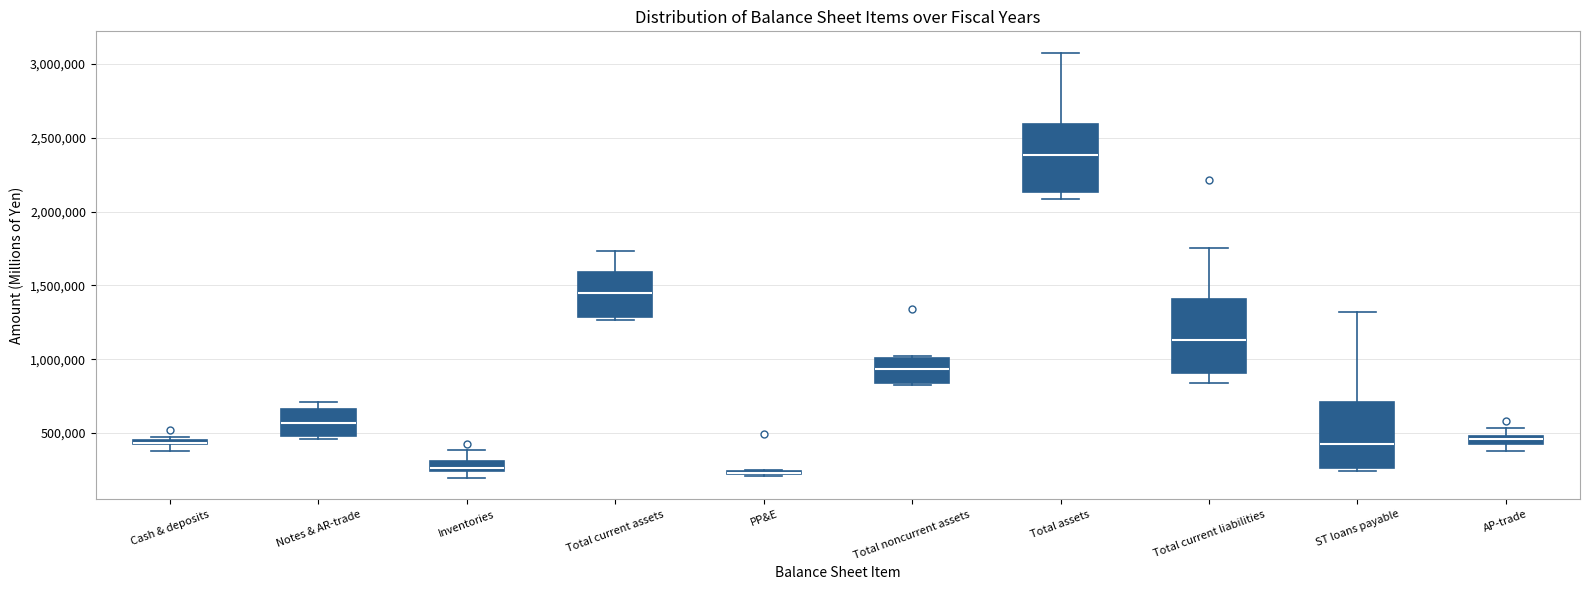

Where is the upper edge of the box for Total current liabilities on the y-axis? The values are not printed on the chart, so give them approximately, as read against the axis.

1400000